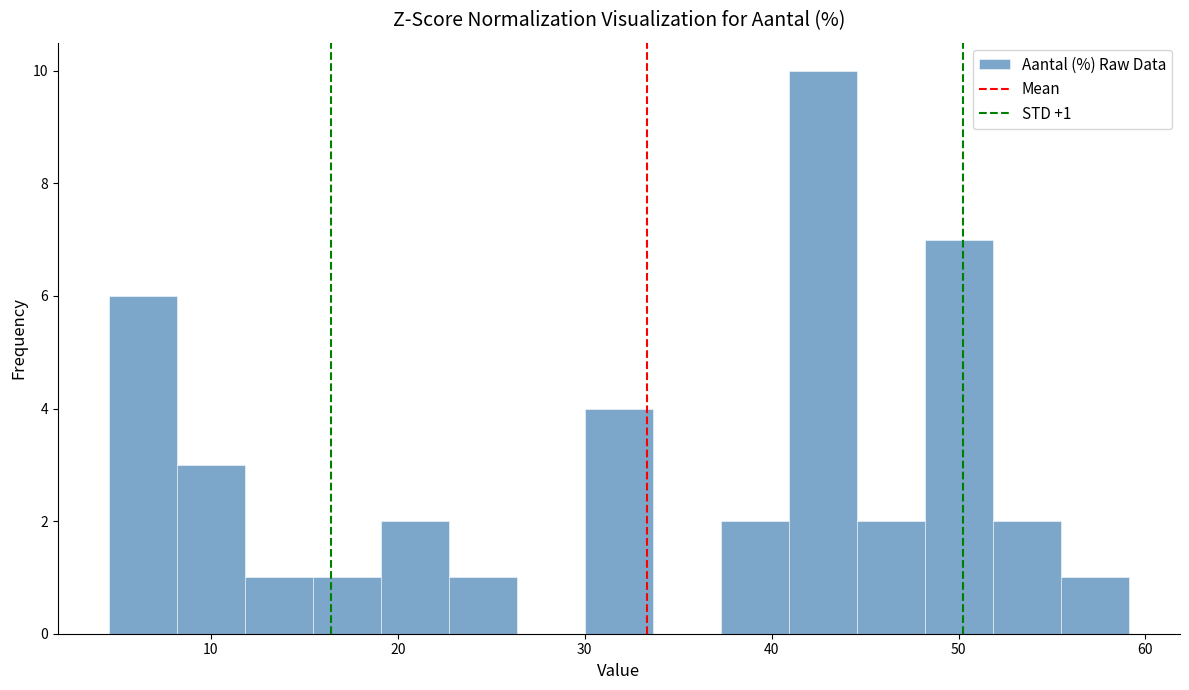

Around what value on the x-axis is the tallest bar? Give the approximate position of its centre, as read against the axis.

43